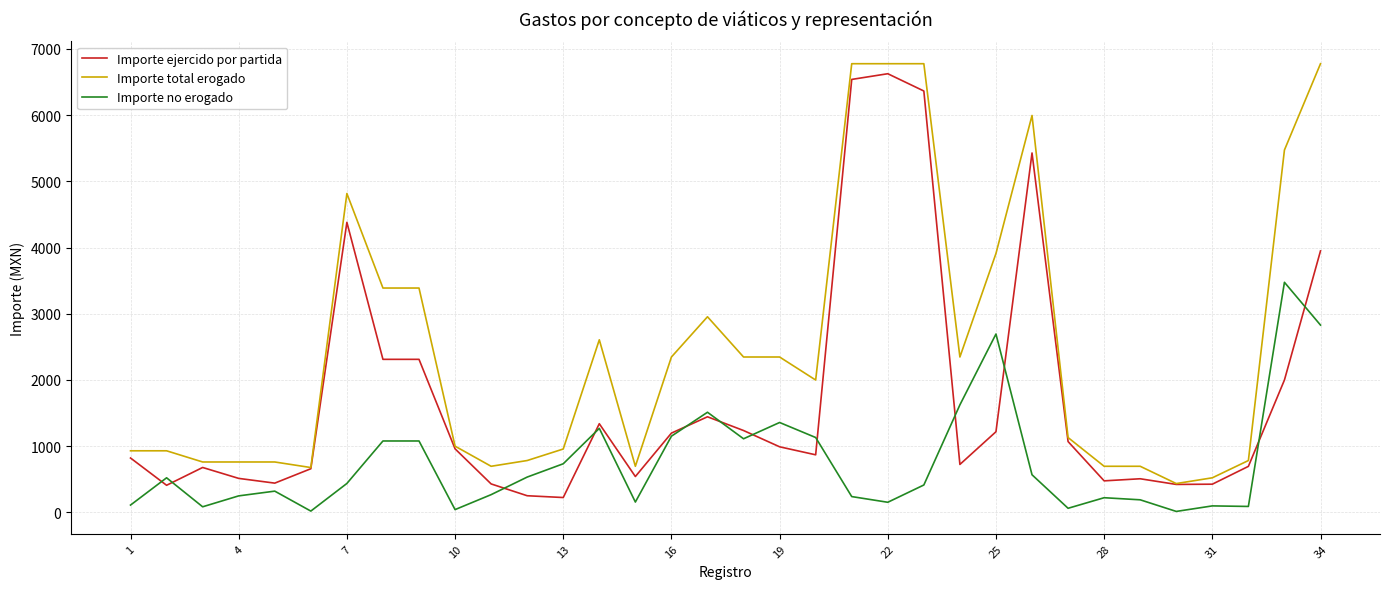

What is the minimum value for Importe ejercido por partida?

223.0